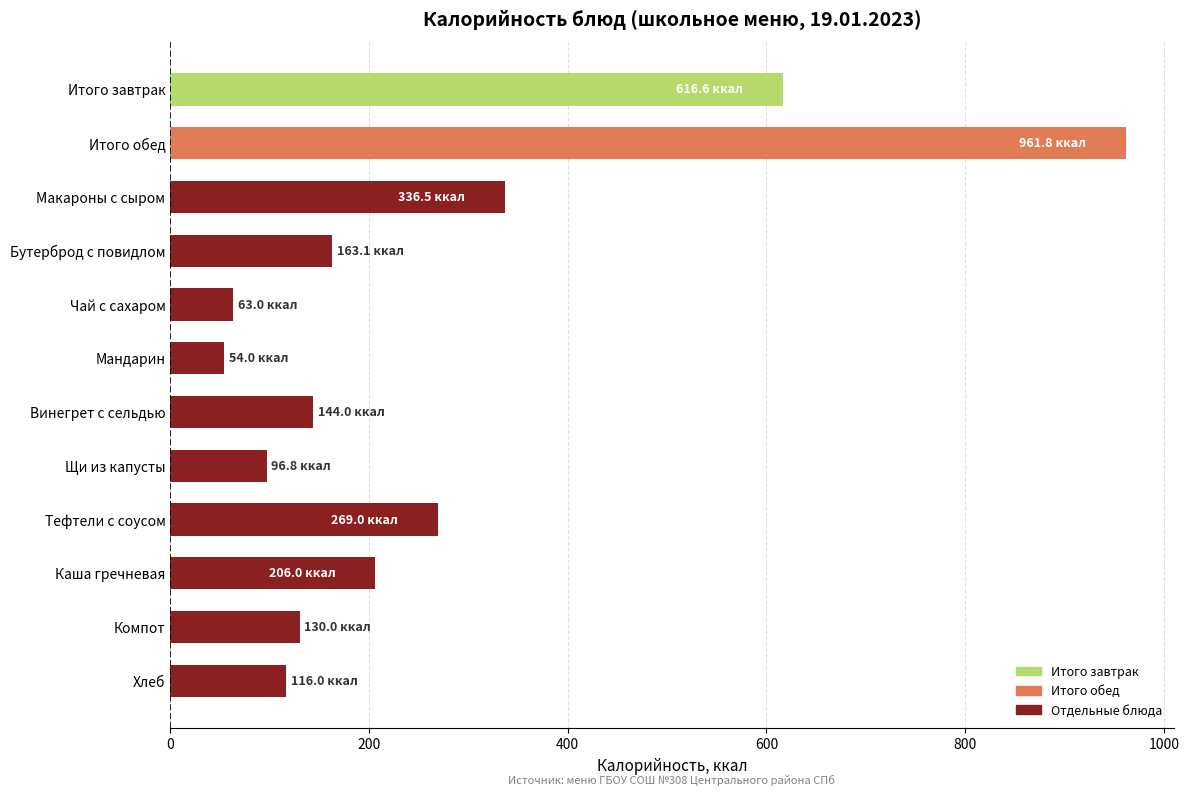

Which has a higher value, Тефтели с соусом or Хлеб?

Тефтели с соусом